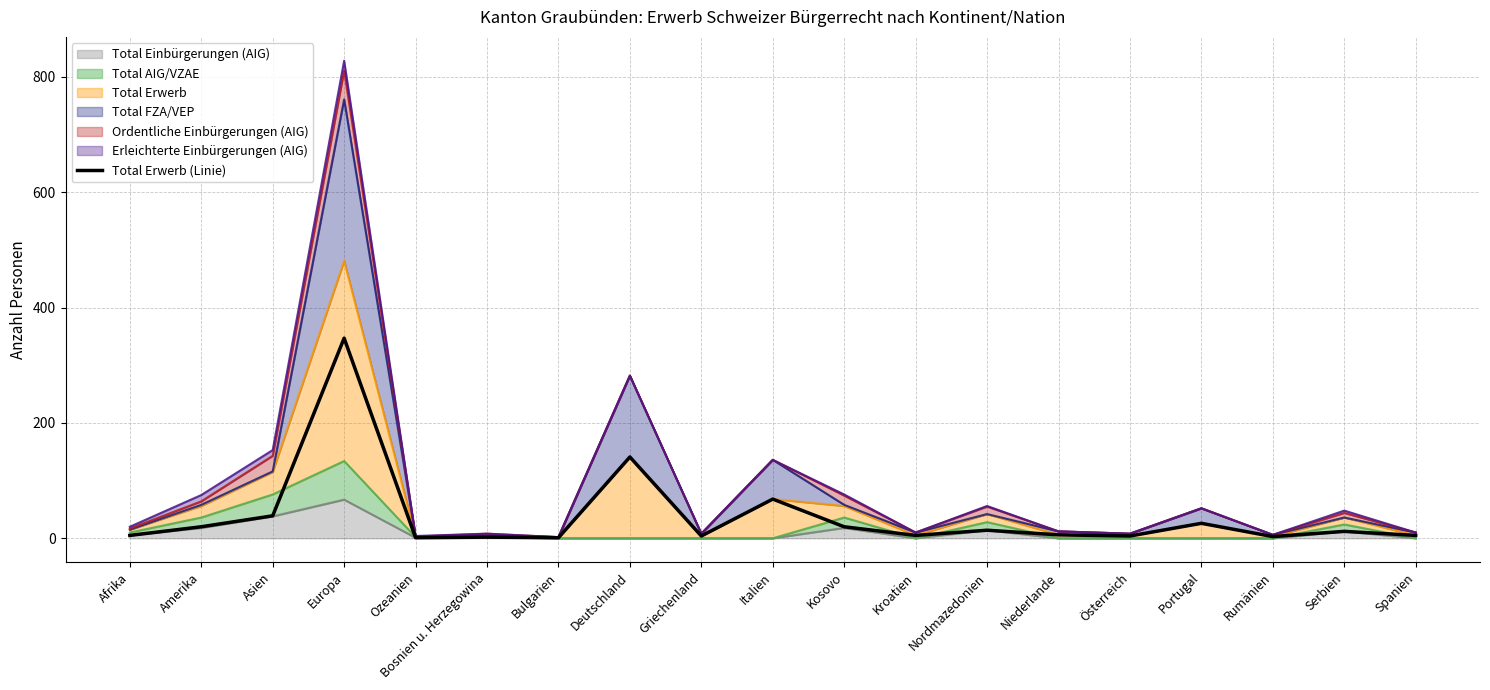

What is the sum of all values?

723